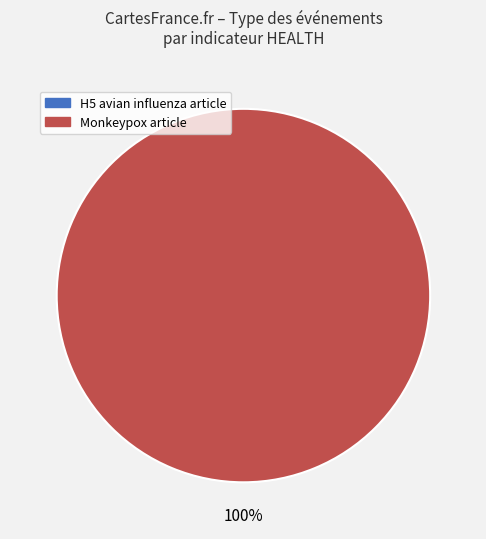

To the nearest percent, what portion does EB540538 (Monkeypox) represent?

100%